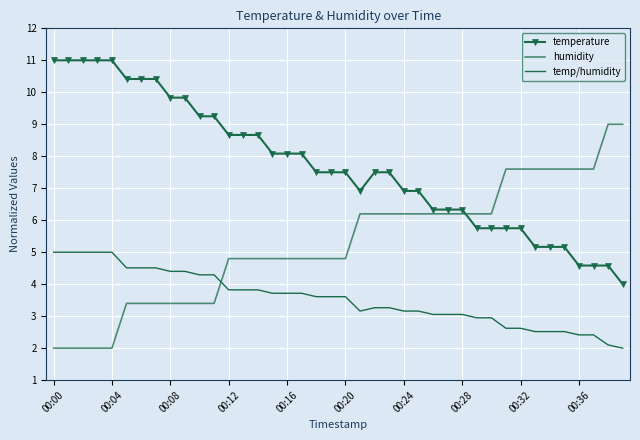

How many values in the temp/humidity series exceed 3?

29